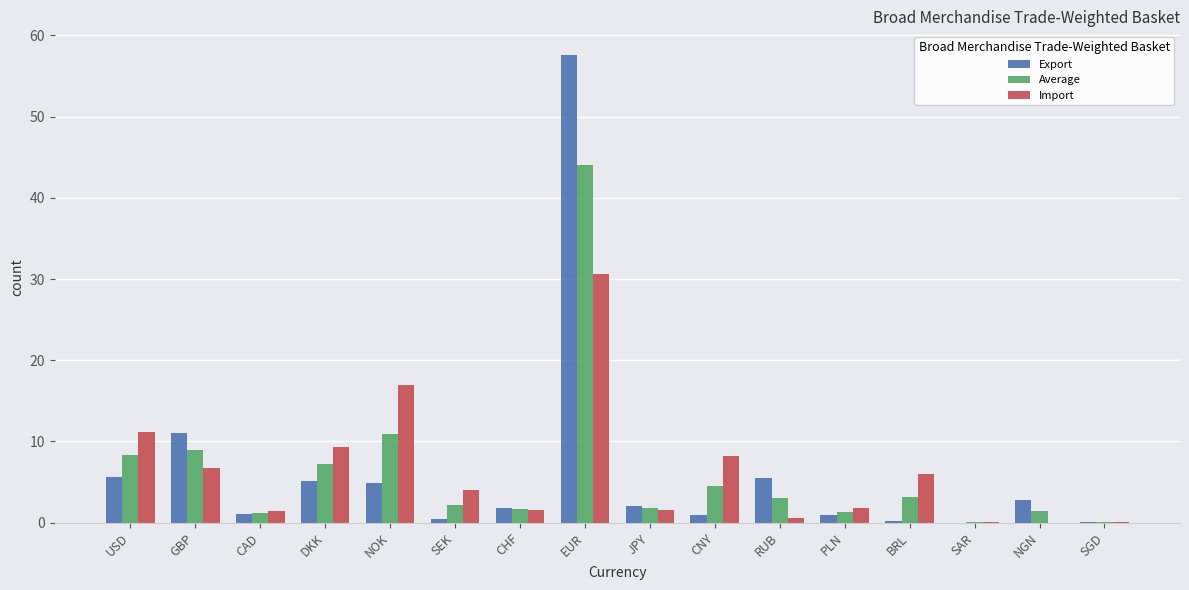

At which category is the sum across all series the highest?

EUR